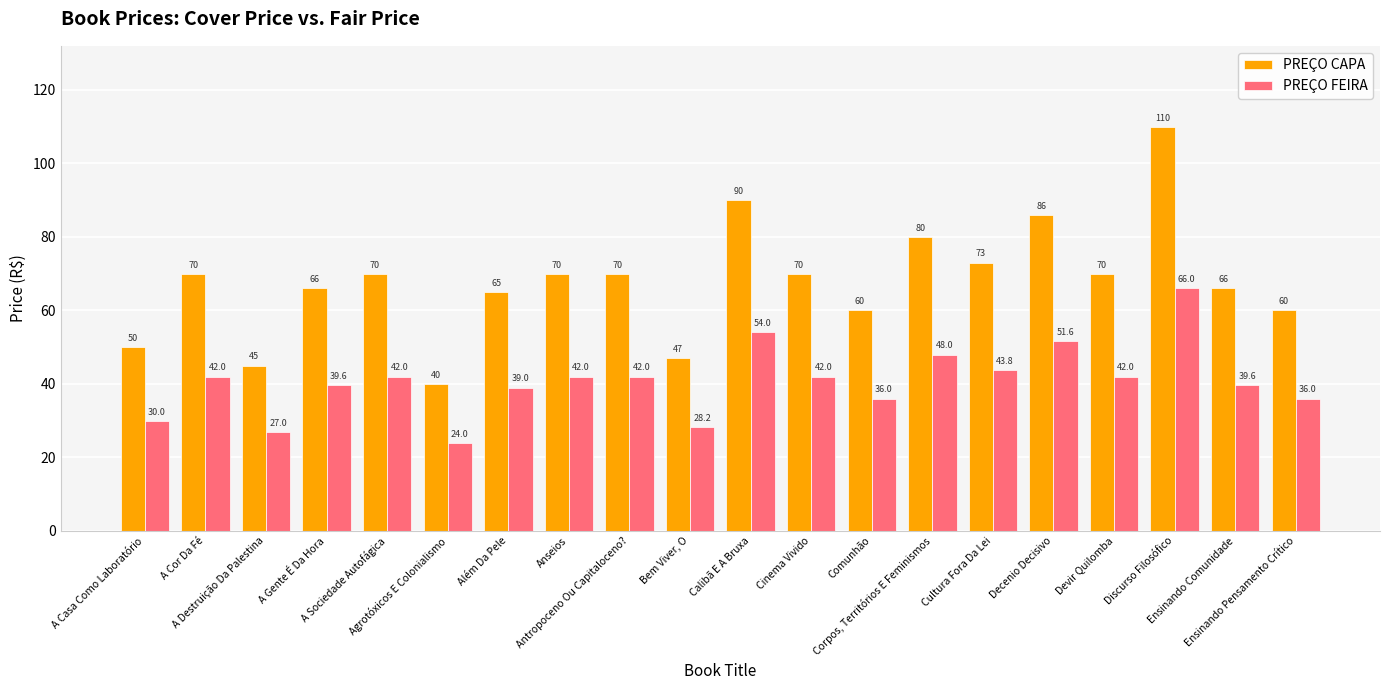

What is the value of the PREÇO FEIRA bar at the 6th from the left?

24.0